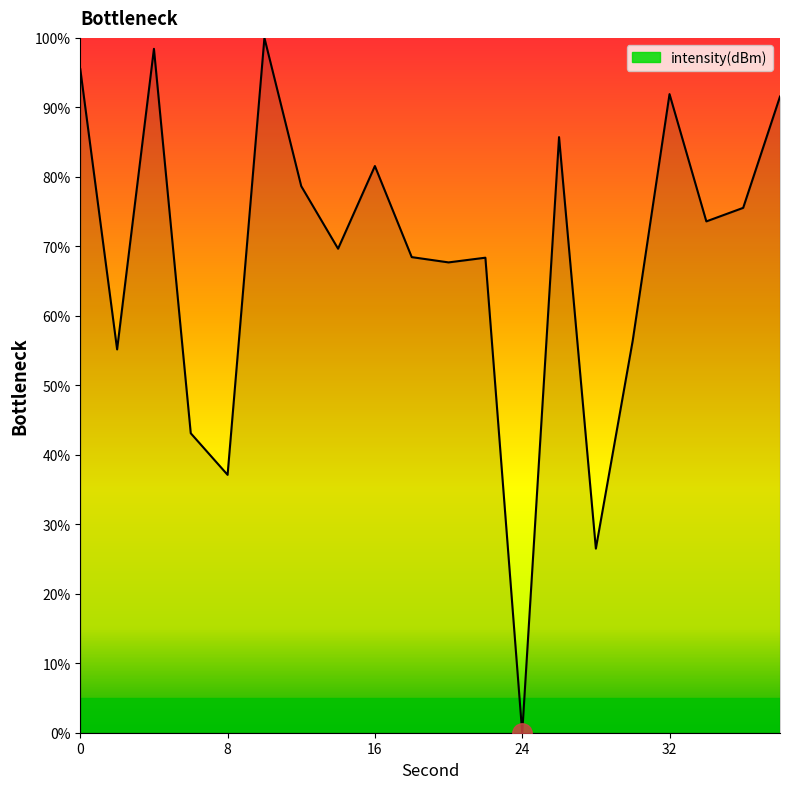

What is the difference between the maximum and minimum values?

100.0